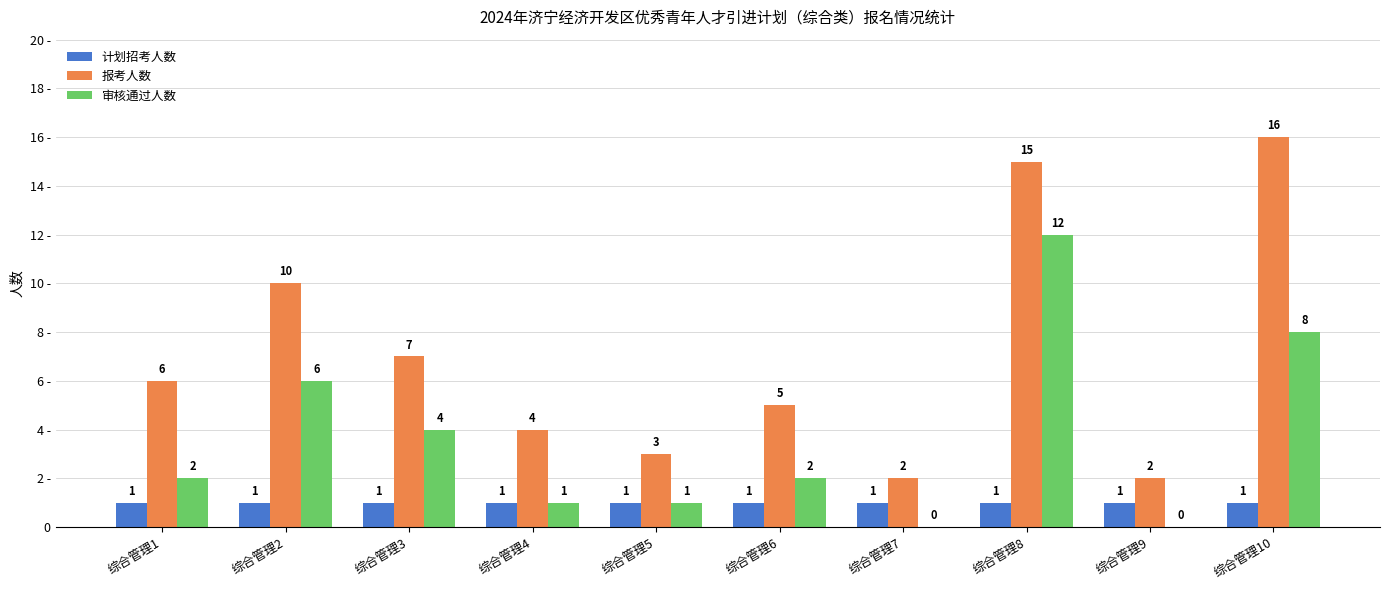

What are all the series names shown in the legend?

计划招考人数, 报考人数, 审核通过人数